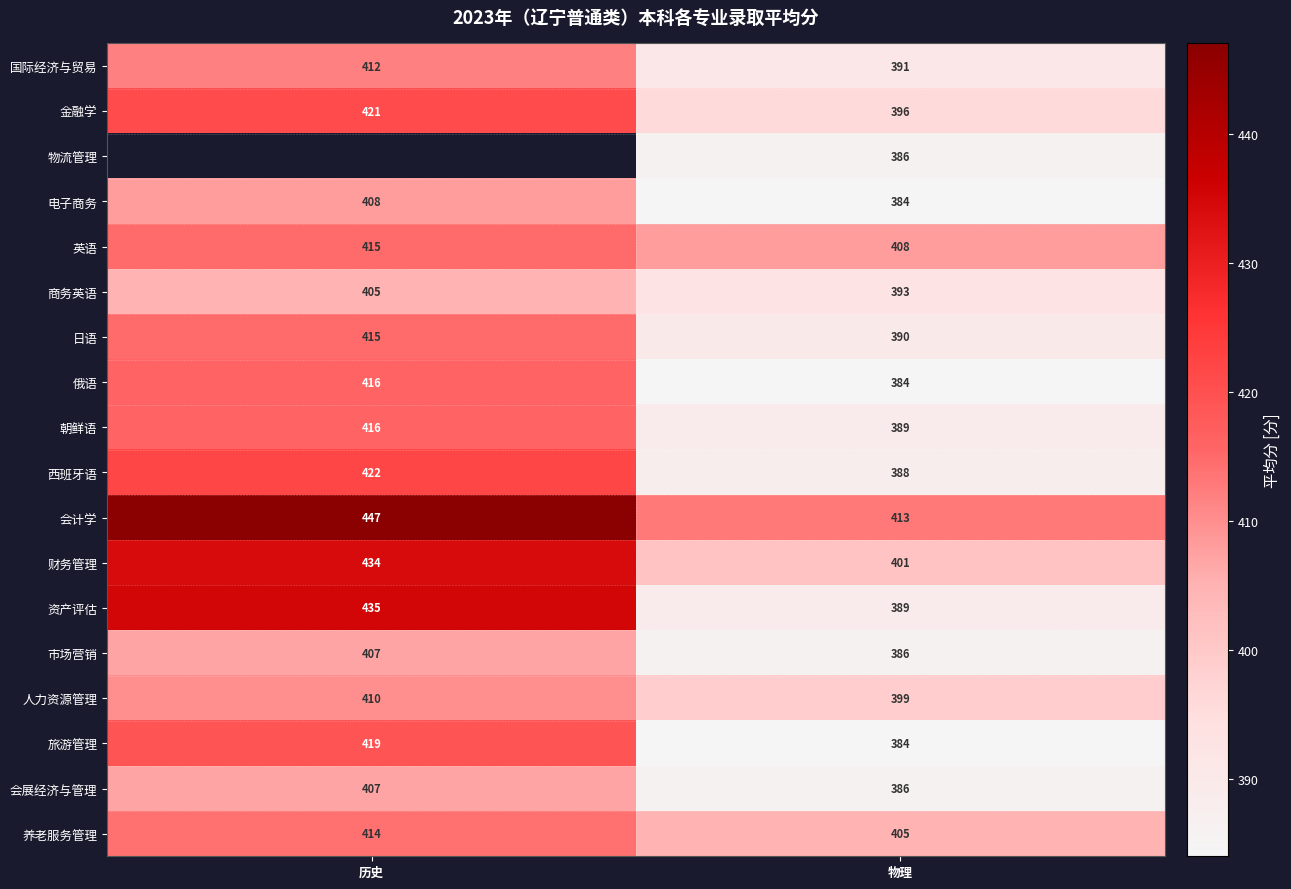

Count the number of data series in this chart.

18